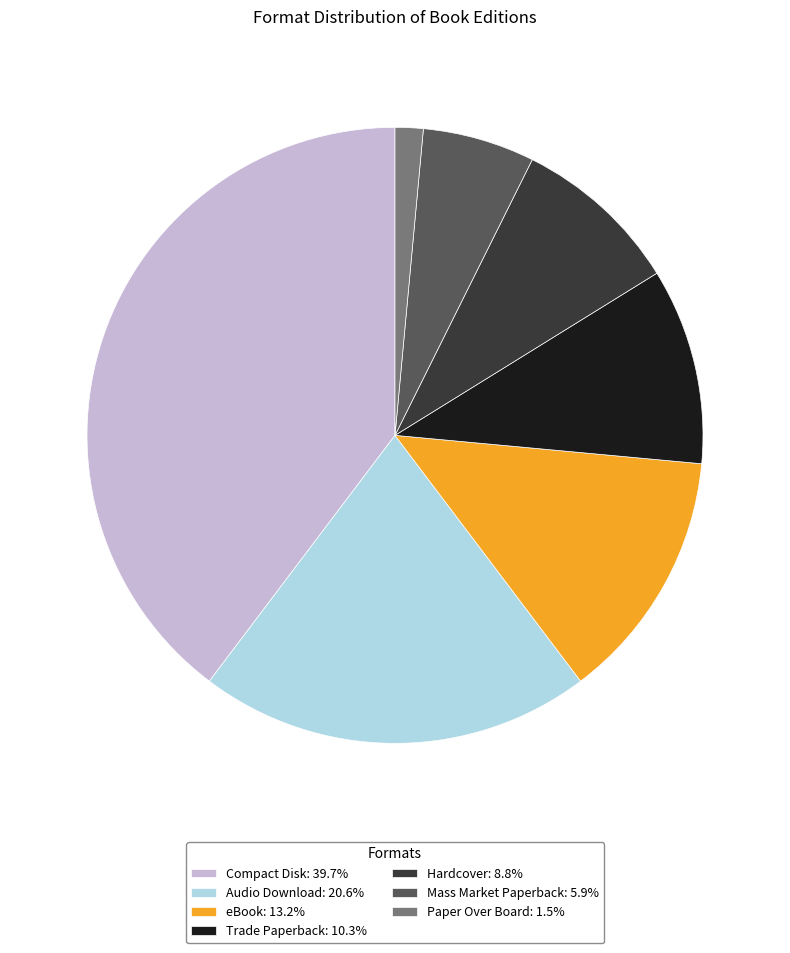

What is the ratio of the value at eBook: 13.2% to the value at Audio Download: 20.6%?

0.6